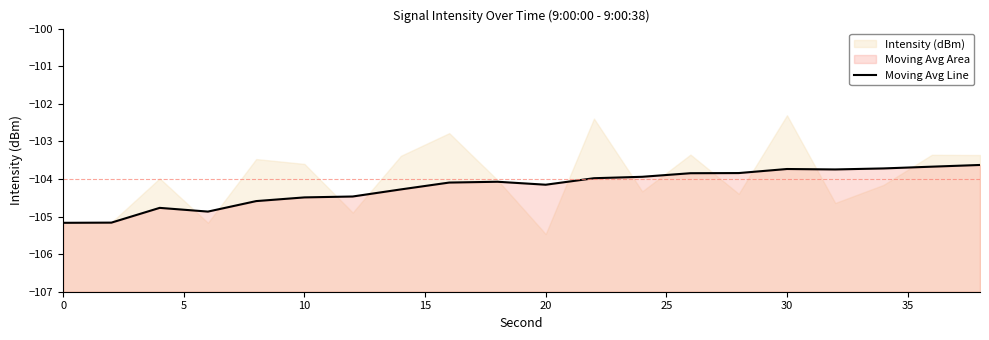

How many interior local peaks (higher than both neighbors) does the data have?

3